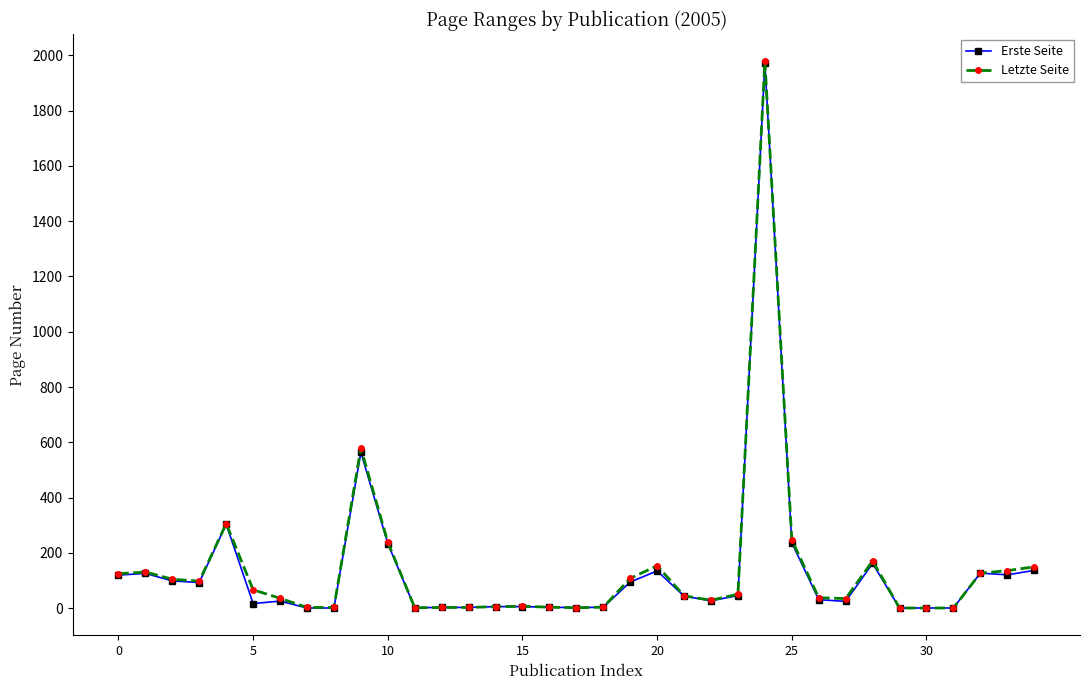

What is the greatest value displayed?

1978